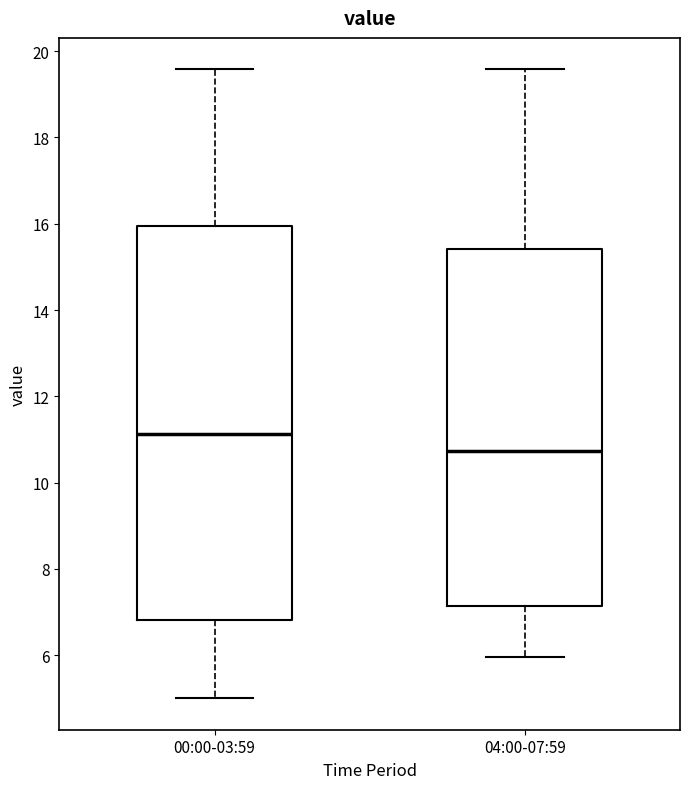

Reading left to right, transcribe this box plot: for each box, give where its median line is, the range the box spans, and where its two whiskers end, as read against the y-axis. The values are not printed on the chart, so give them approximately, as read against the axis.

00:00-03:59: median 11.2, box 6.8 to 16.0, whiskers 5.0 to 19.6
04:00-07:59: median 10.8, box 7.2 to 15.4, whiskers 6.0 to 19.6